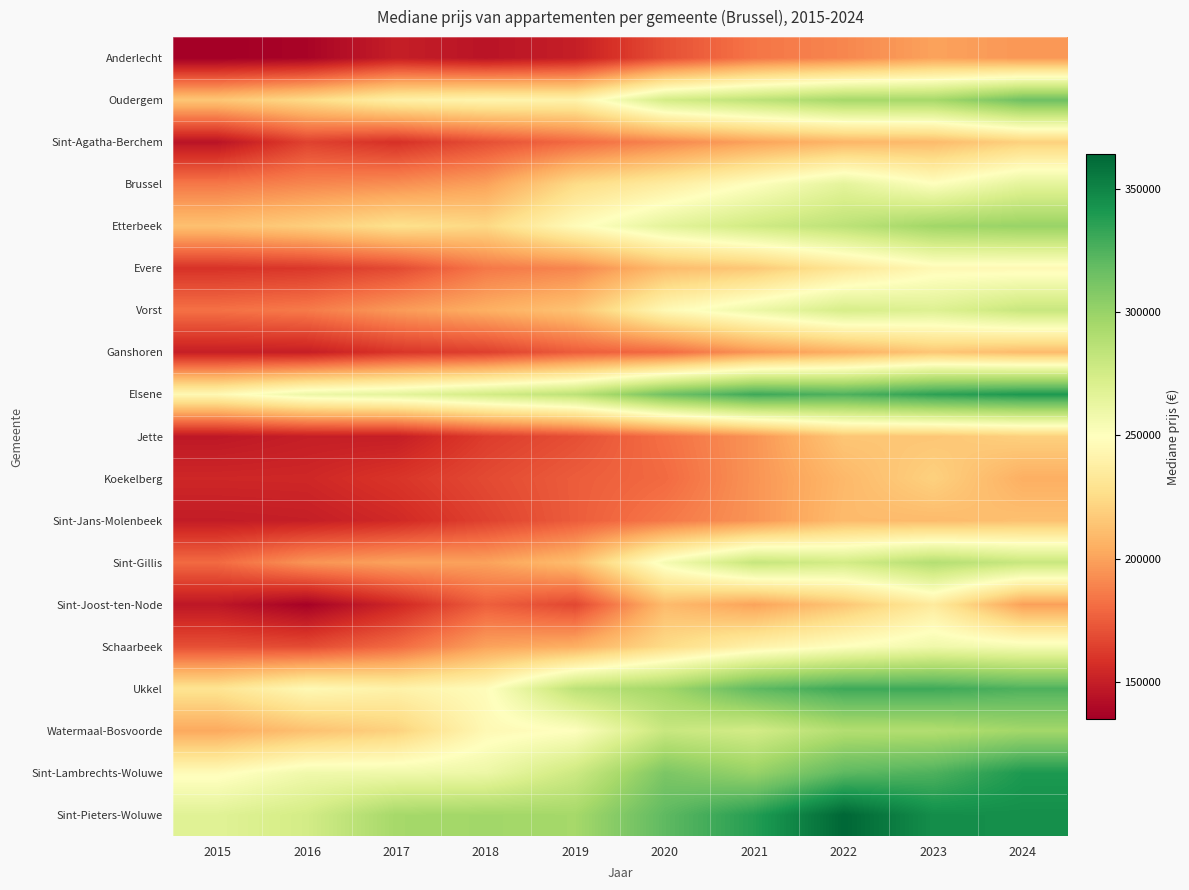

What is the spread (max minus min) of values at 2019?

145000